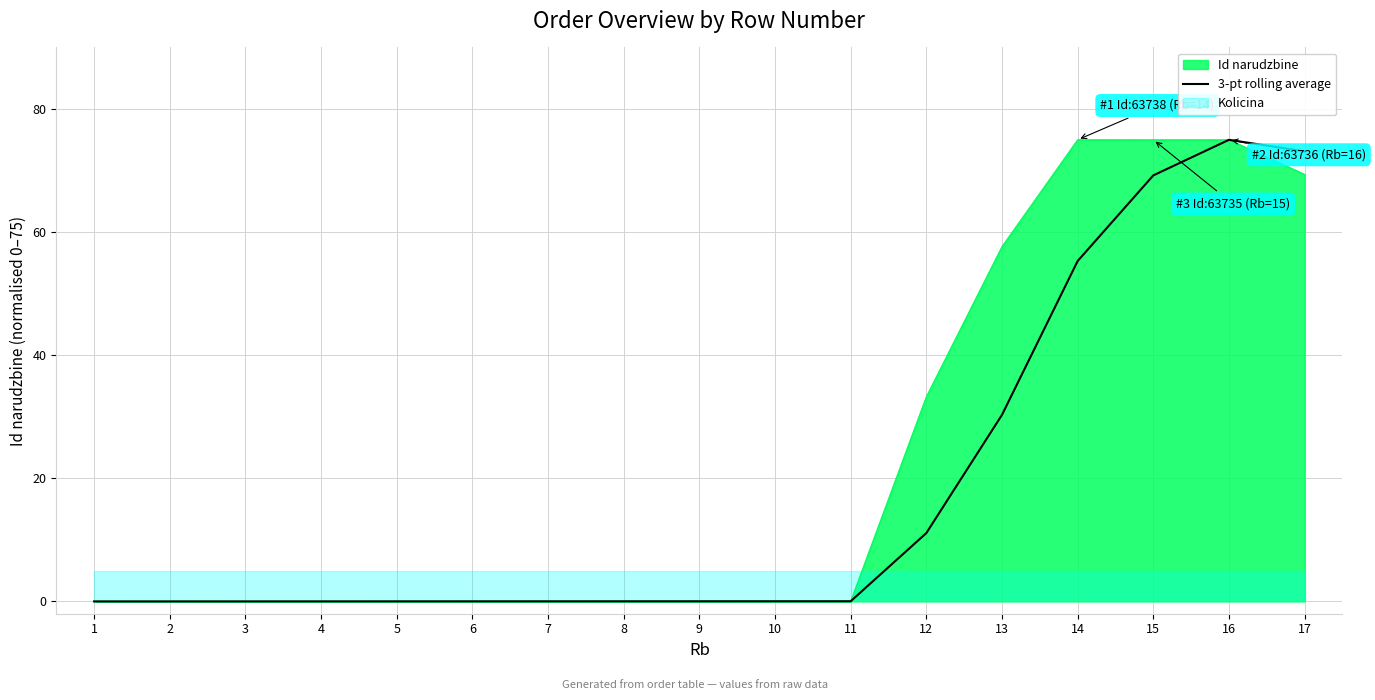

At which category does the data reach its first local peak?

16